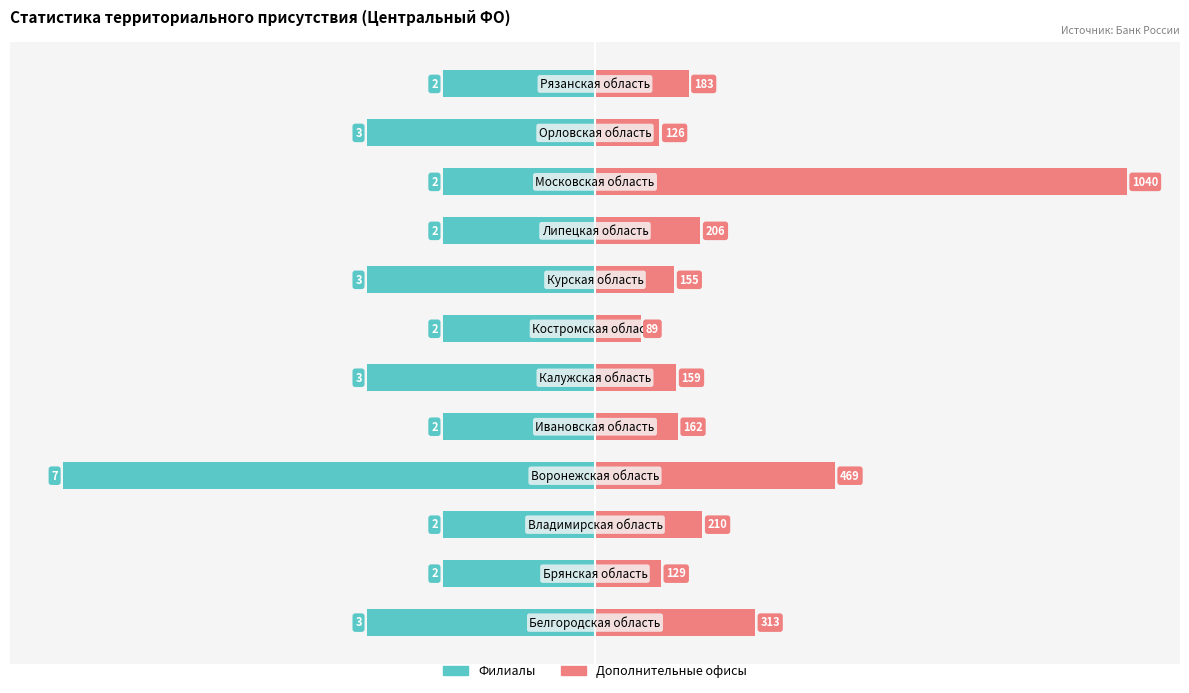

Between 2 and 3, which is larger?

2